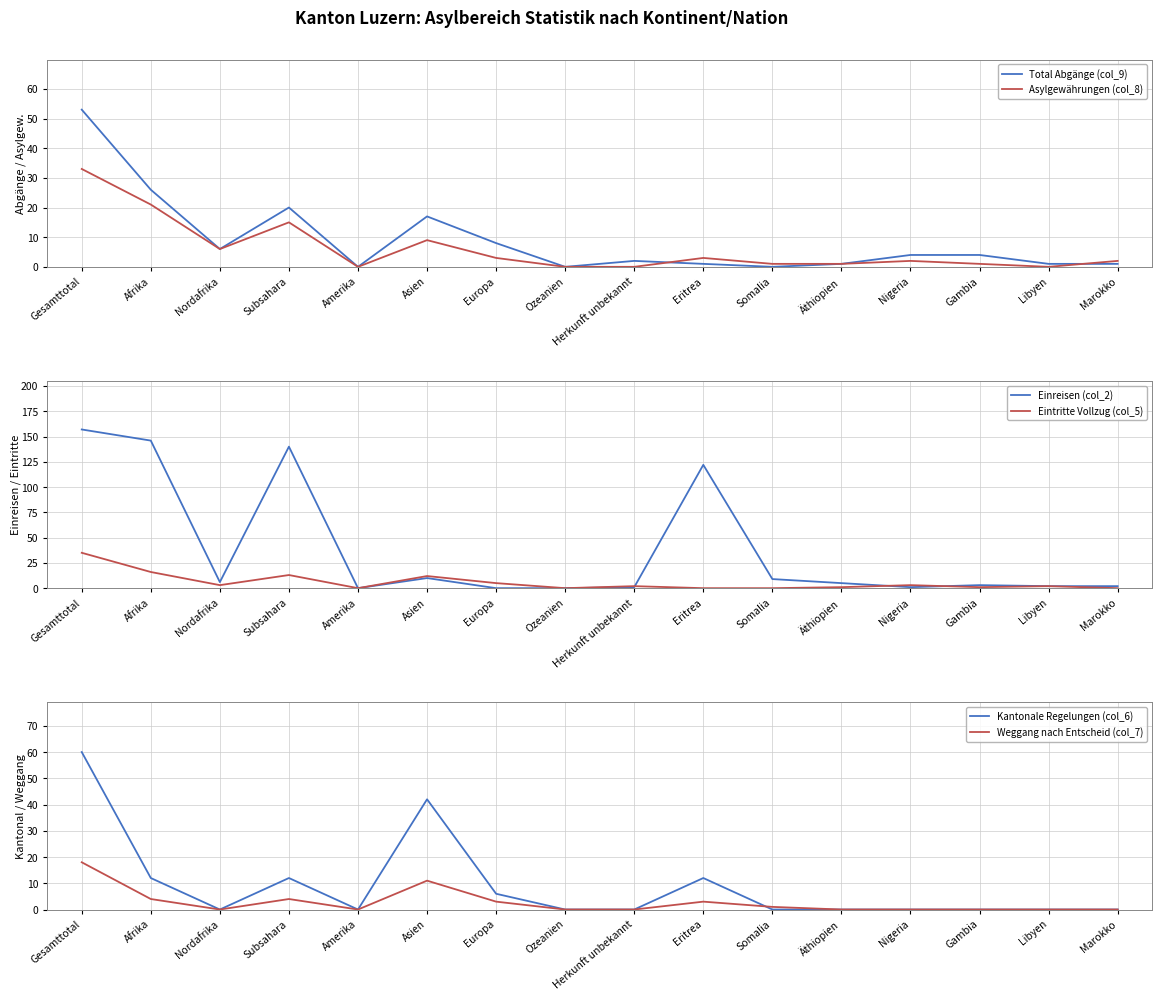

At which label does Asylgewährungen (col_8) first exceed 2?

Gesamttotal